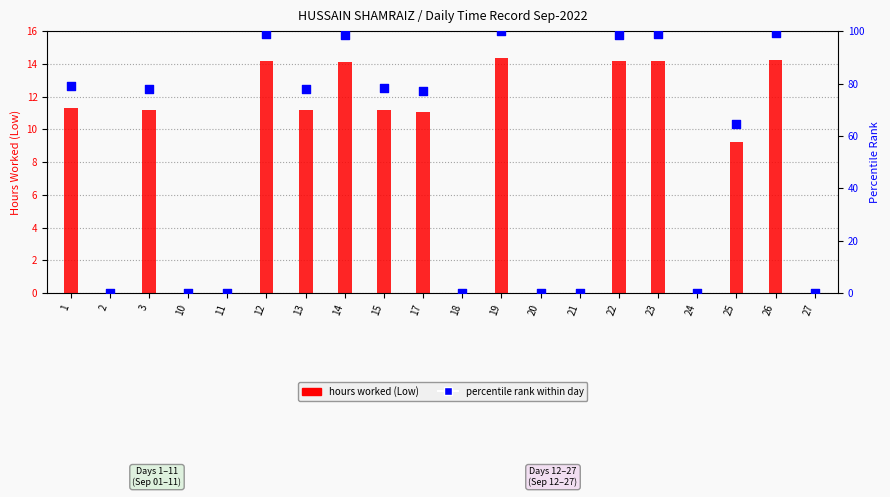

Which series has the widest spread of Y values?

percentile rank within day